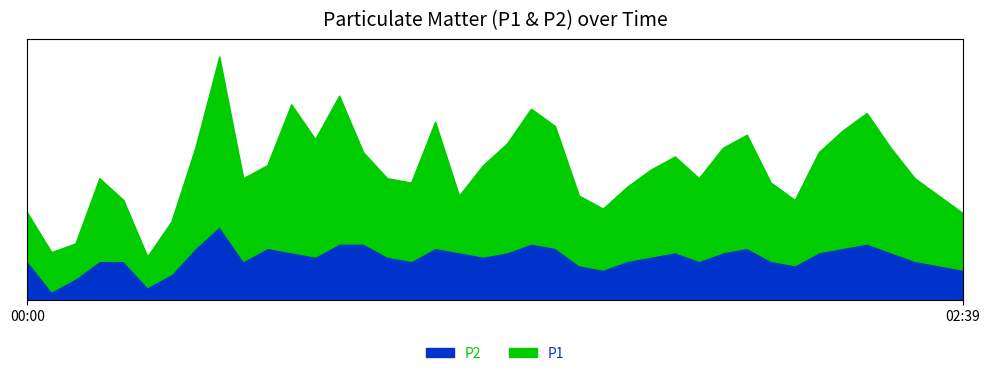

Where is the first local minimum for P1?

00:08